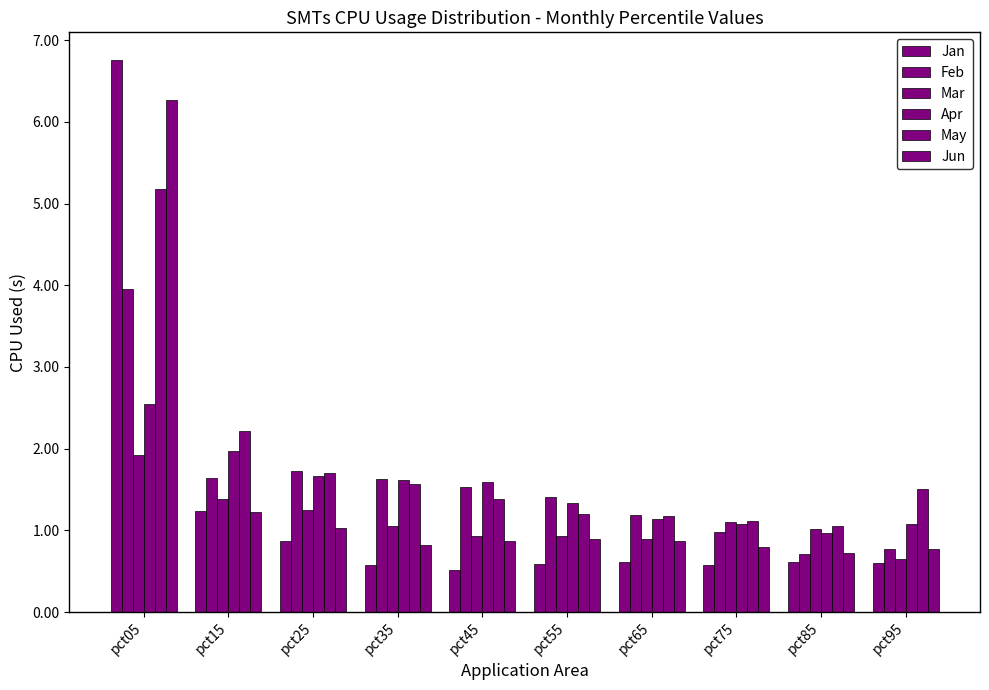

How many bars are there in total?

60